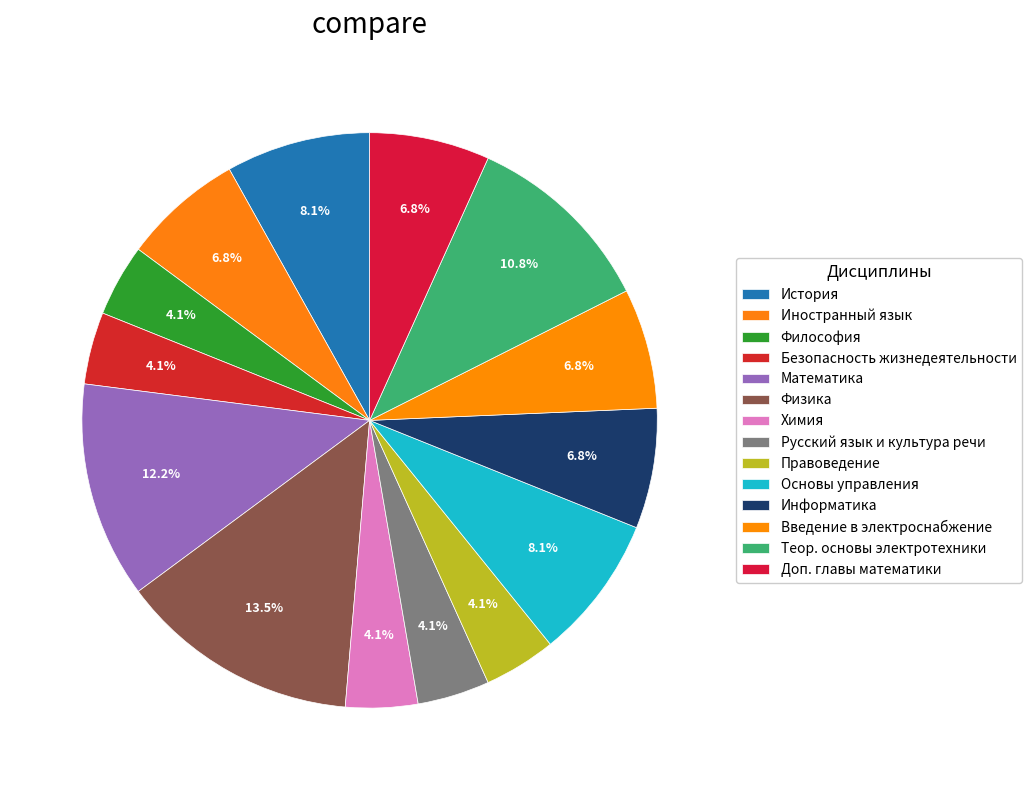

What percentage is the Правоведение slice, to the nearest percent?

4%